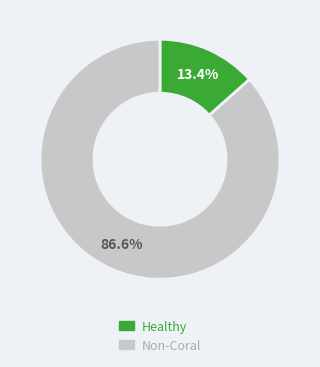

Does any single category account for the majority?

Yes